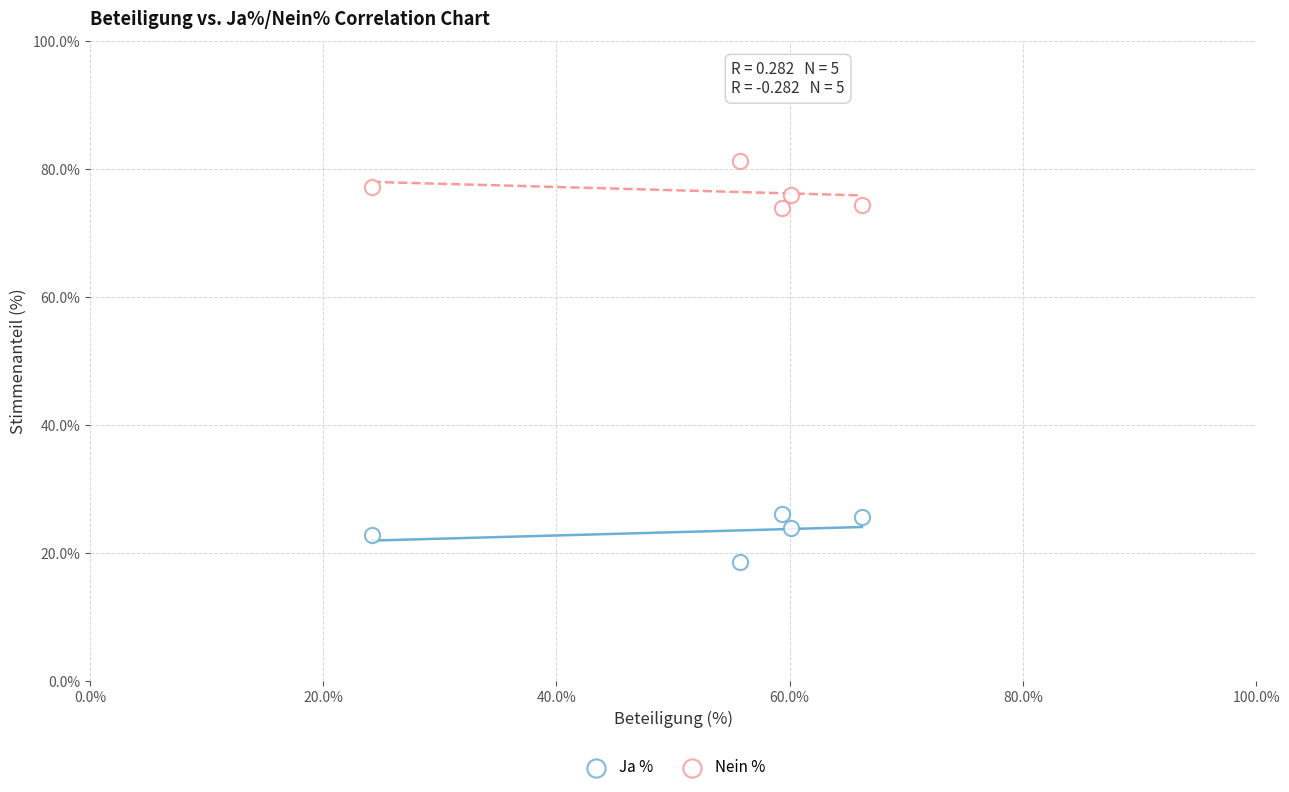

How many points are shown in the scatter plot?

10